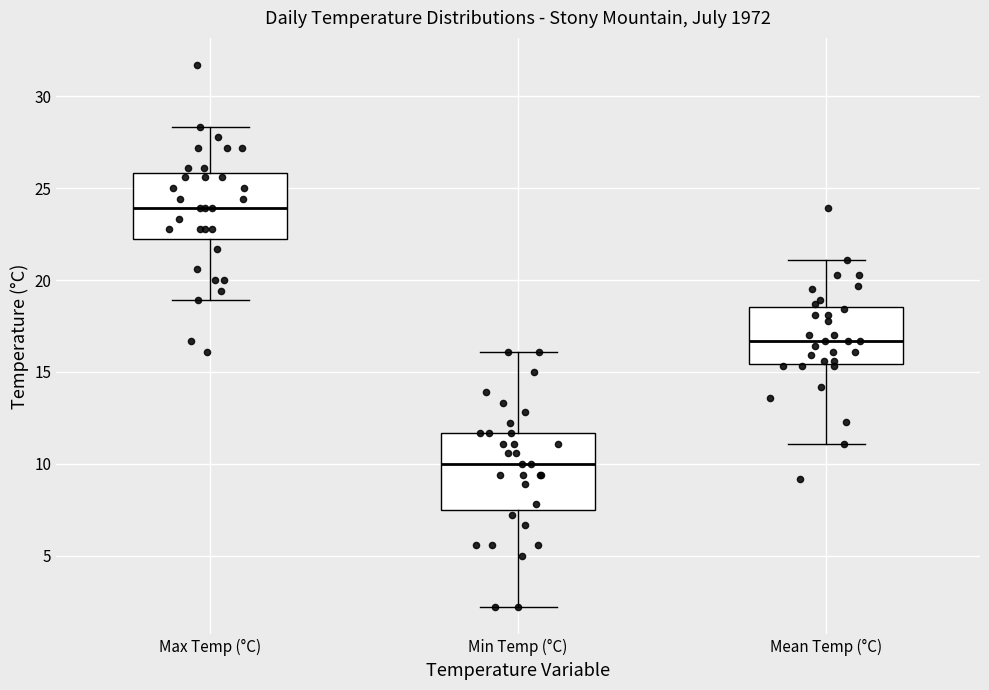

Comparing the boxes themselves (not the whiskers), which one is the tallest?

Min Temp (°C)